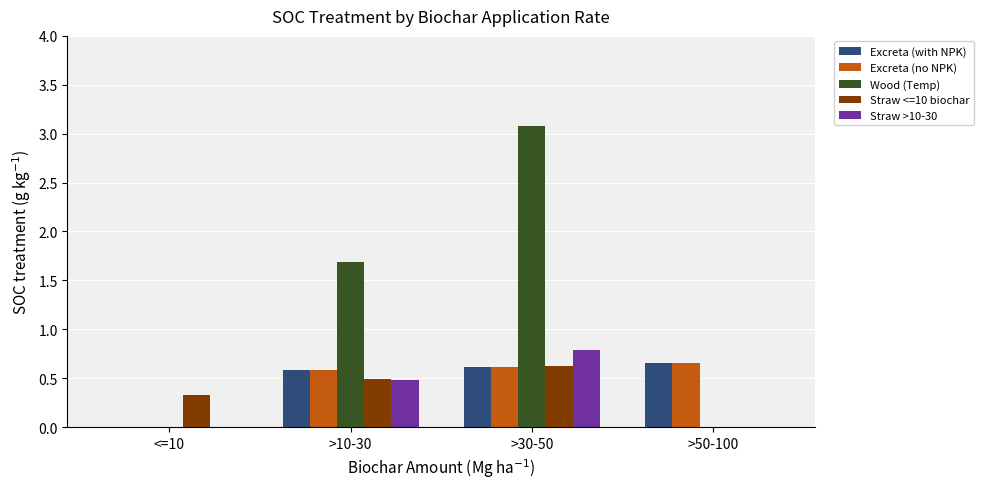

What is the sum of the Straw <=10 biochar values at >30-50 and >50-100?

0.6